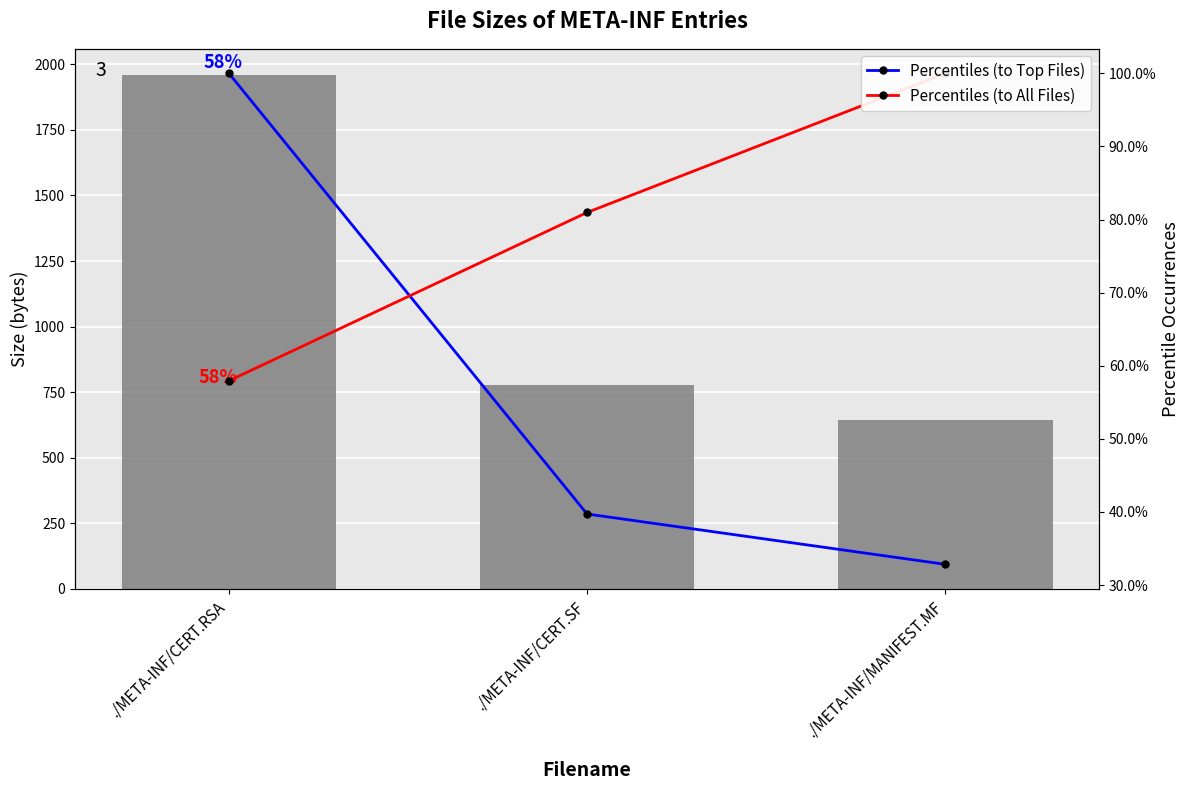

What is the difference between the highest and lowest values at ./META-INF/MANIFEST.MF?

611.2